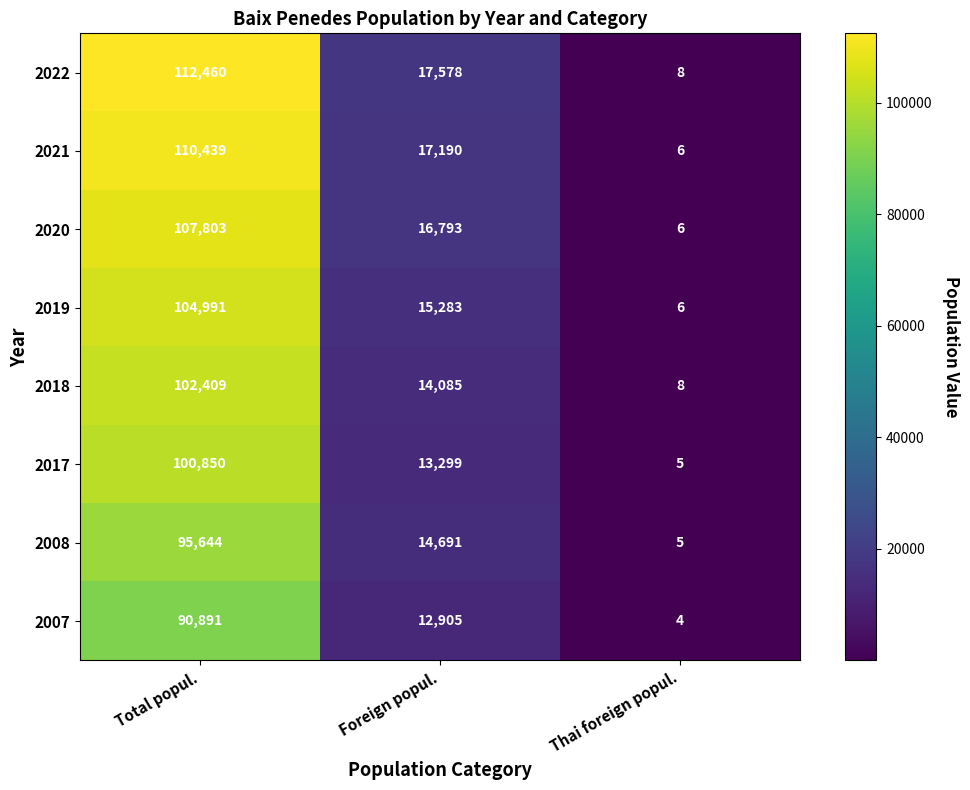

Which series has the widest spread of values?

2022